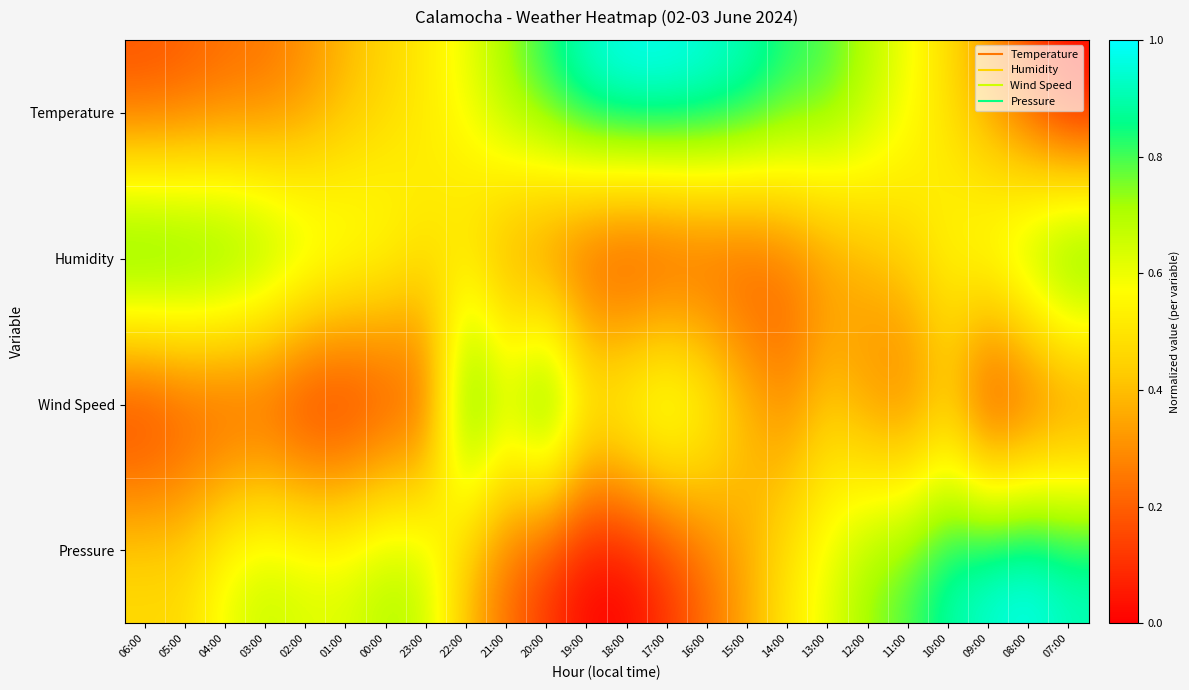

What is the total value across all series at 11:00?

2.1